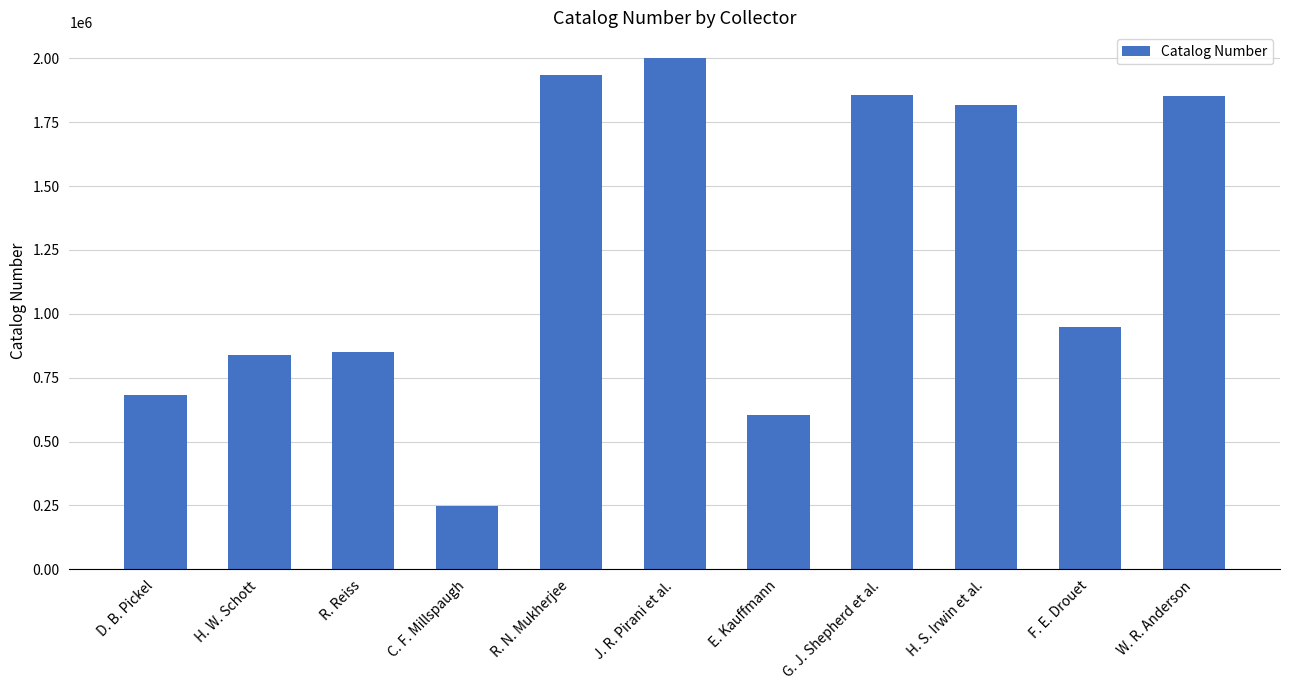

Is it true that the value at H. W. Schott is 372782?

False